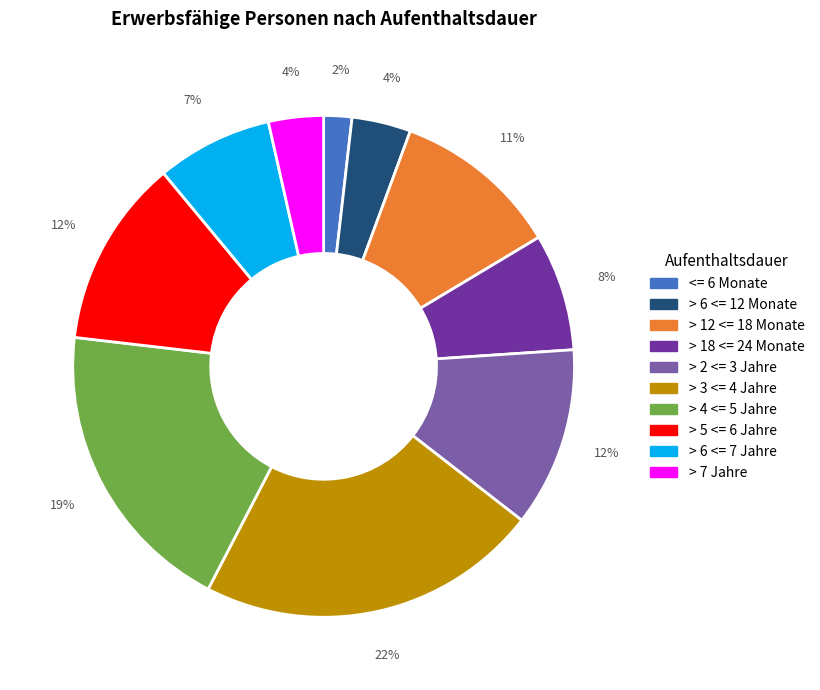

Combined, do <= 6 Monate and > 3 <= 4 Jahre account for over 50%?

No